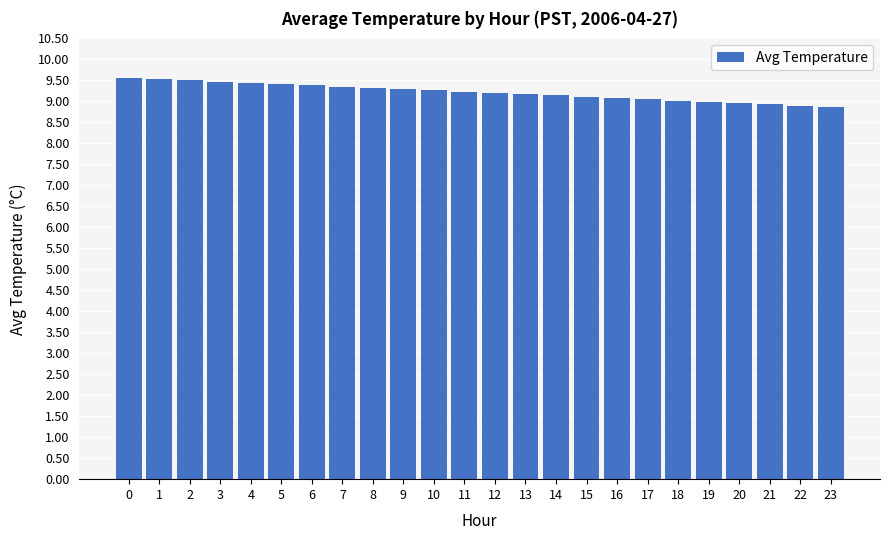

What is the sum of the values at 11 and 22?

18.1